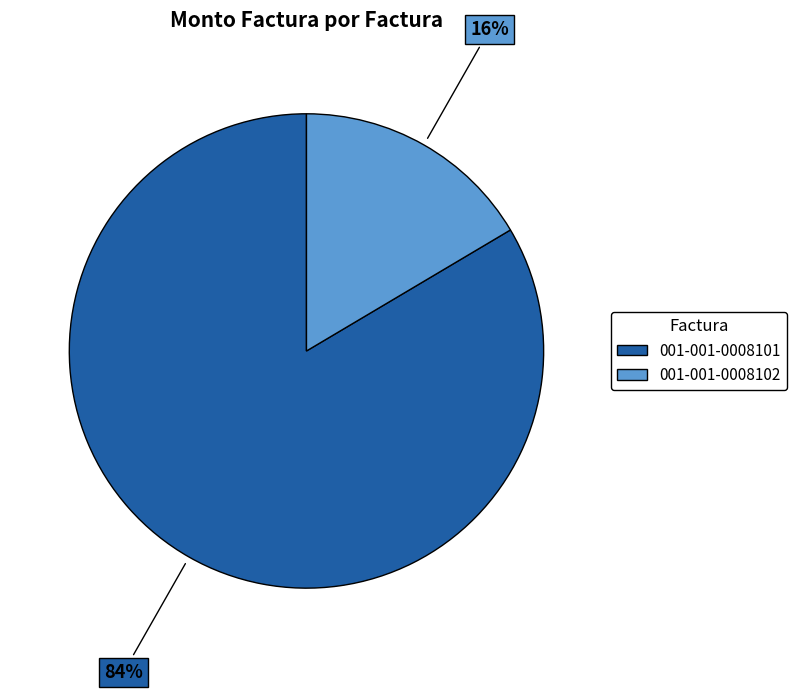

Do 001-001-0008102 and 001-001-0008101 together represent more than half of the pie?

Yes